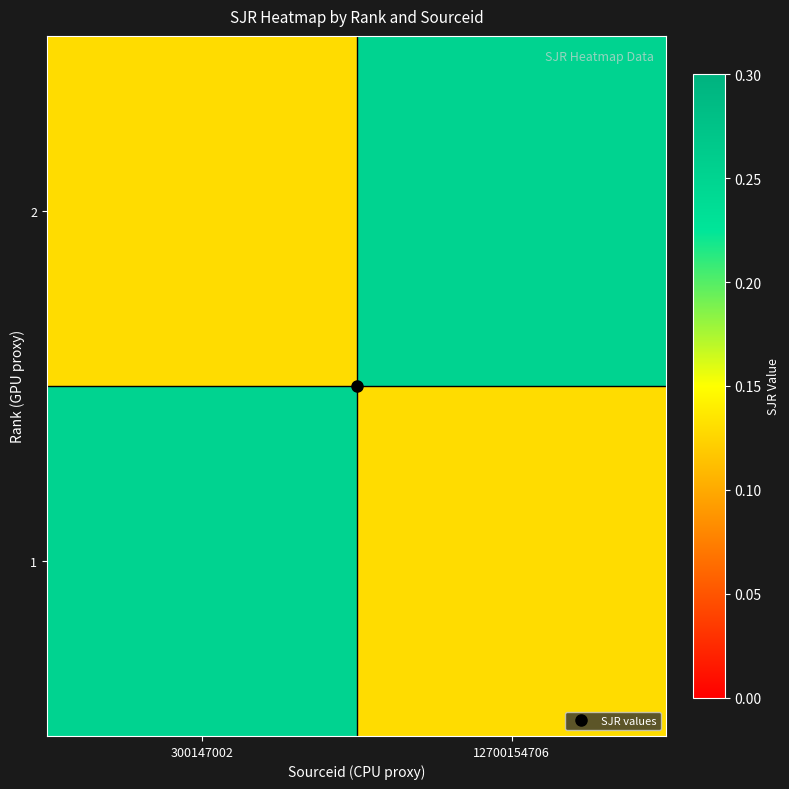

What is the difference between the highest and lowest values at 300147002?

0.1